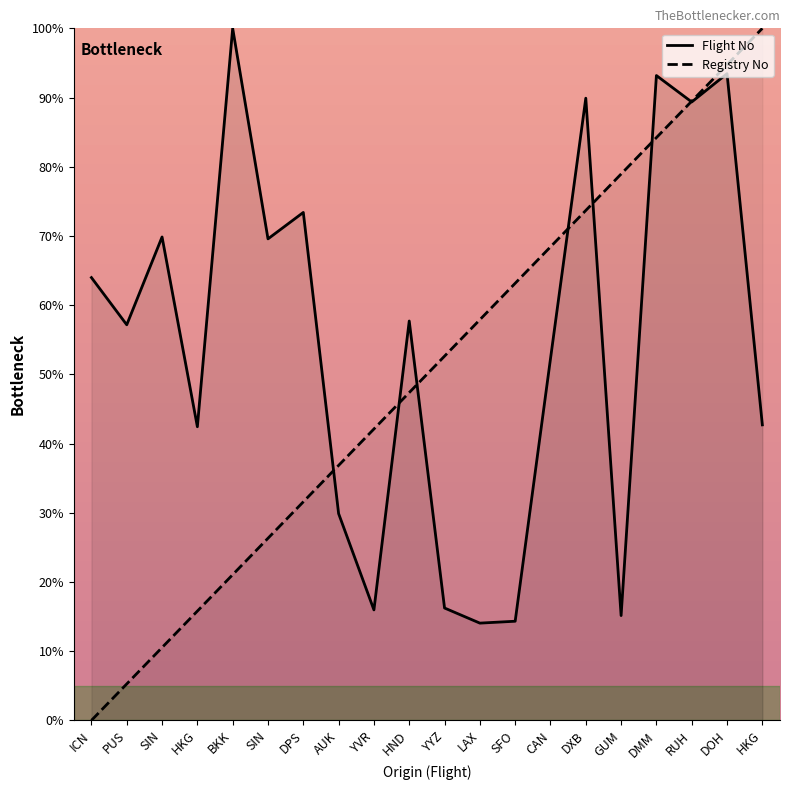

The value of Registry No at HKG is 58.7. True or false?

False